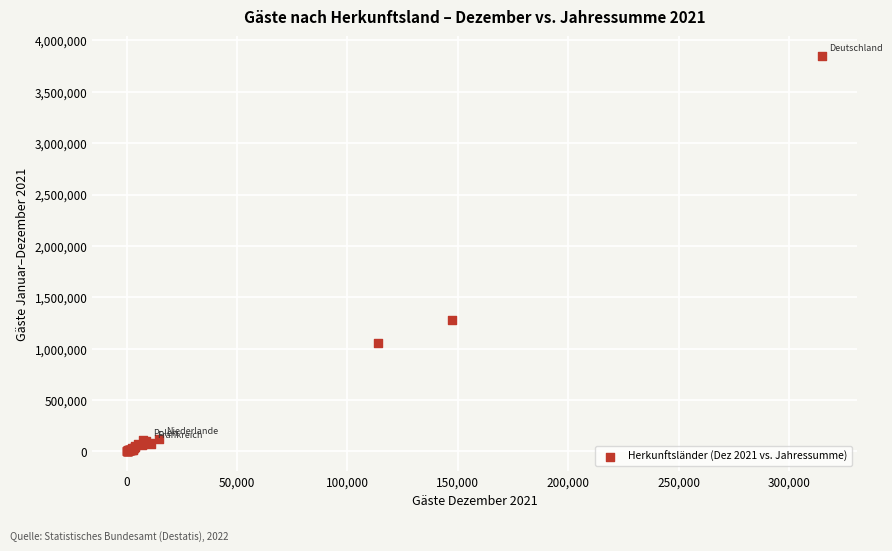

What Y value in the scatter plot is closest to 1924692?

1280395